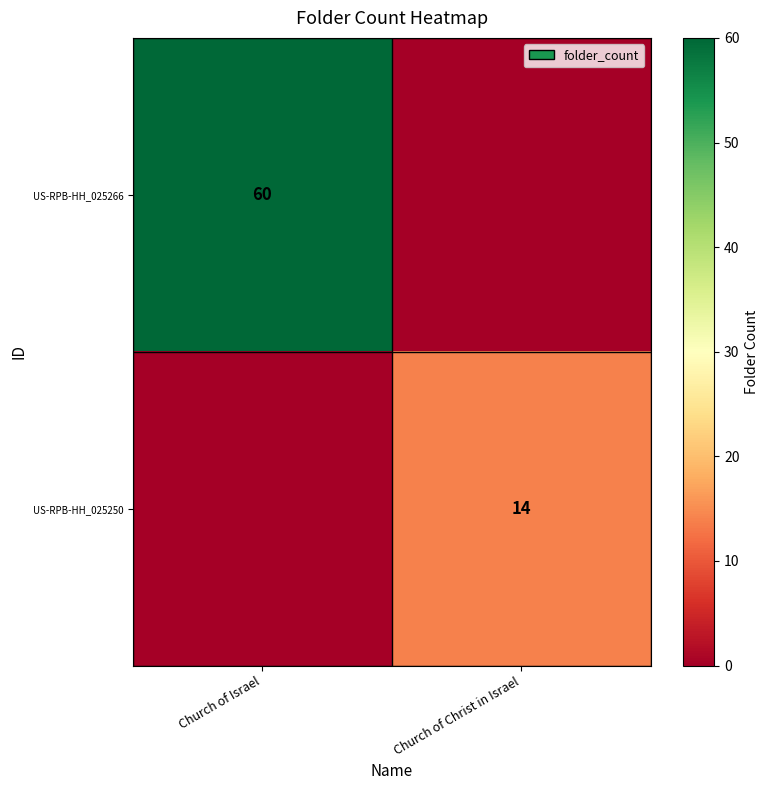

The value of US-RPB-HH_025250 at Church of Christ in Israel is 14. True or false?

True